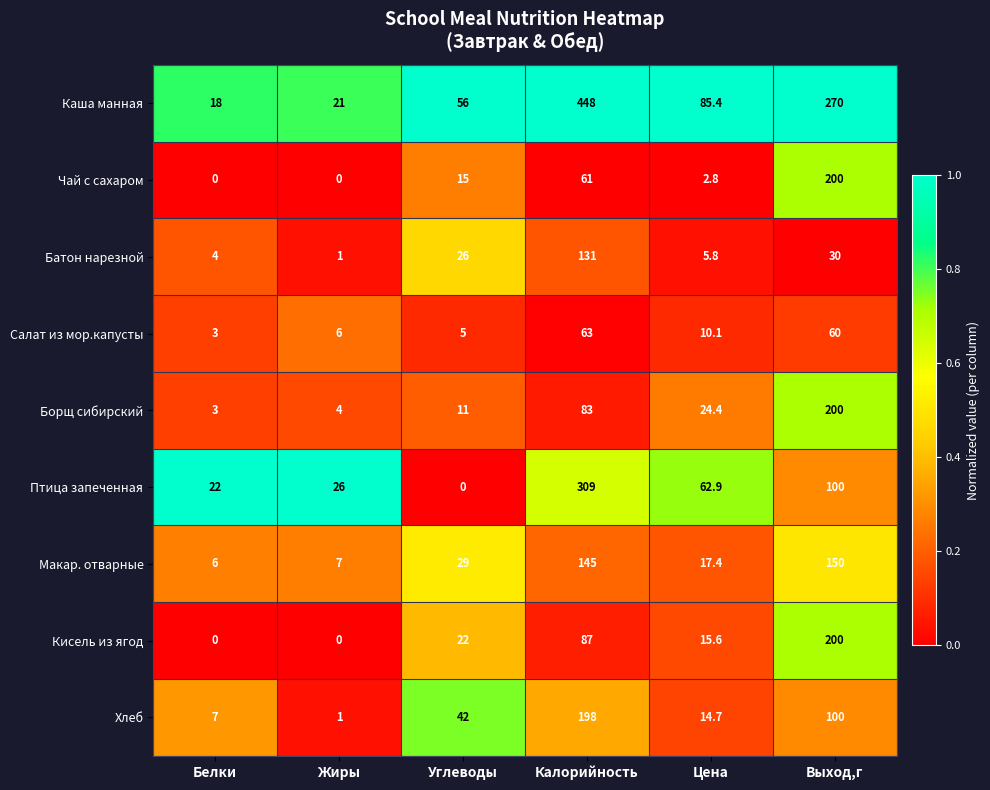

The value of Батон нарезной at Выход,г is 30.0. True or false?

True